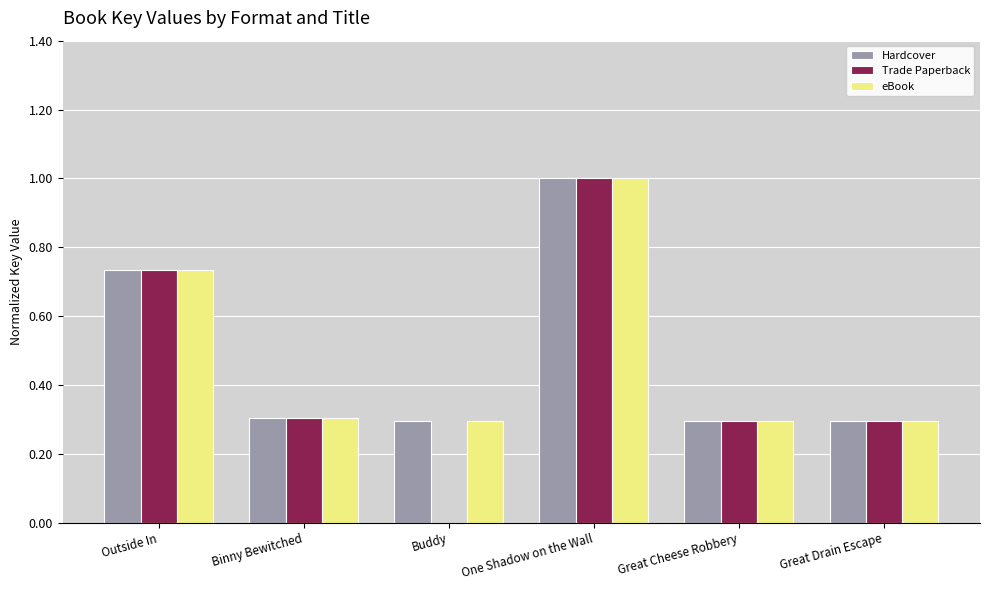

What is the total value across all series at One Shadow on the Wall?

3.0